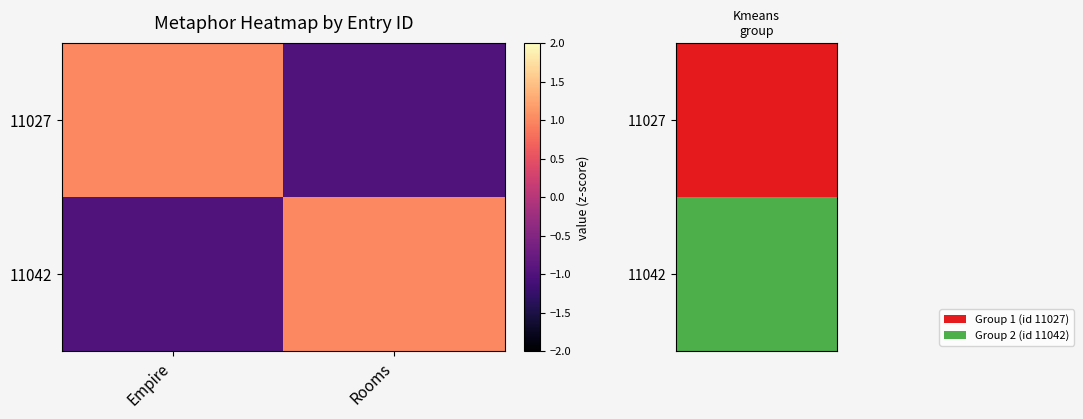

Which category has the highest value across all series?

Empire